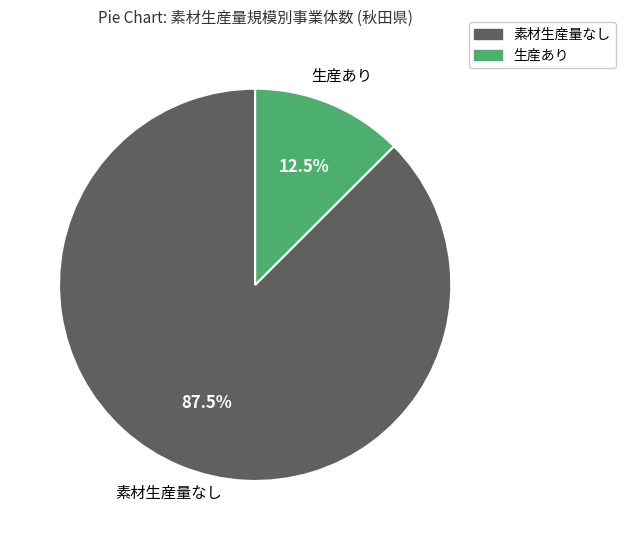

Is there any slice that represents more than half of the pie?

Yes